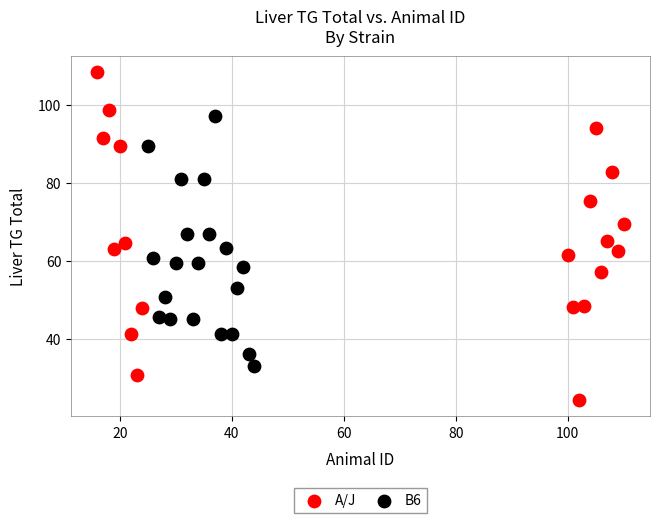

Which series reaches the maximum Y coordinate?

A/J